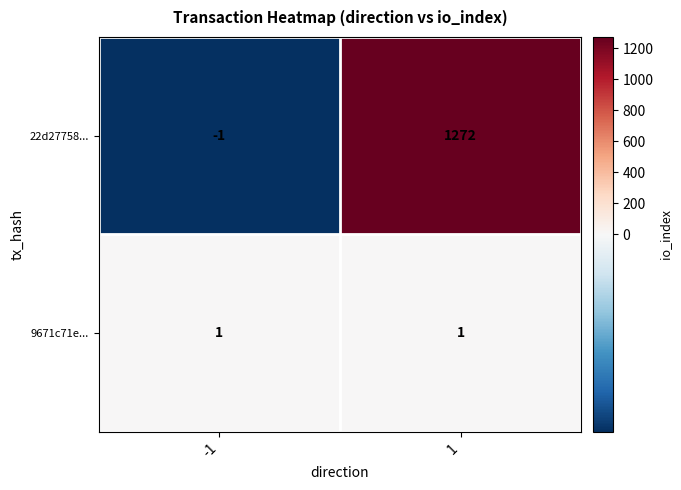

At which category is the sum across all series the highest?

1